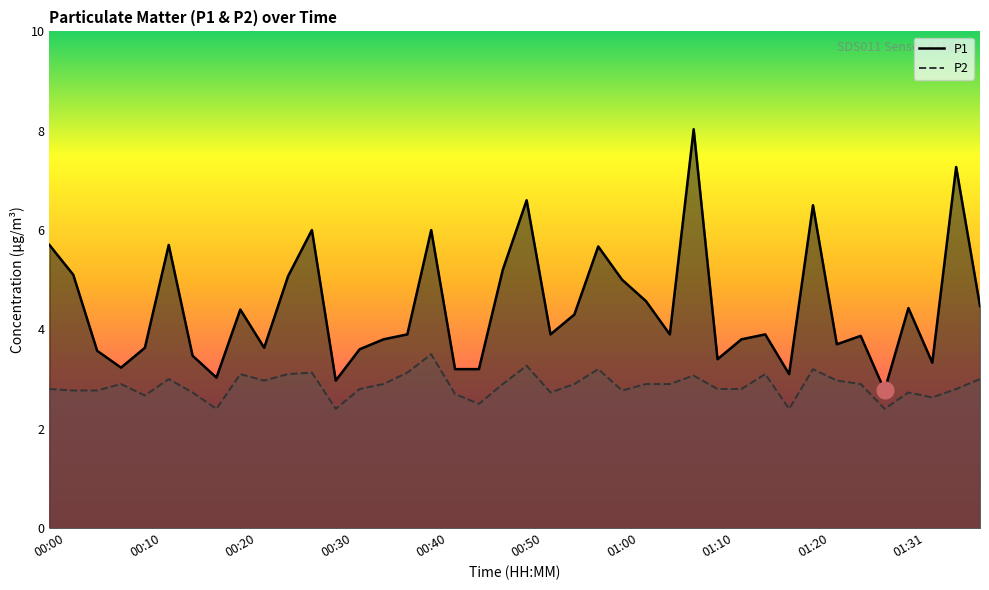

Where is P2 nearest to the value 2?

00:17